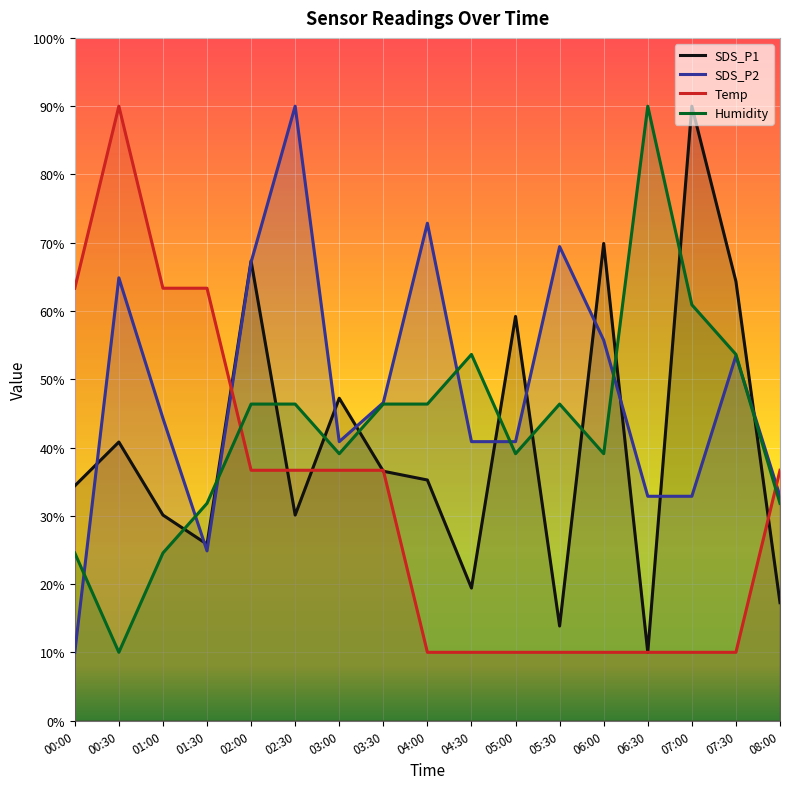

How many data points in Humidity are less than 46?

8